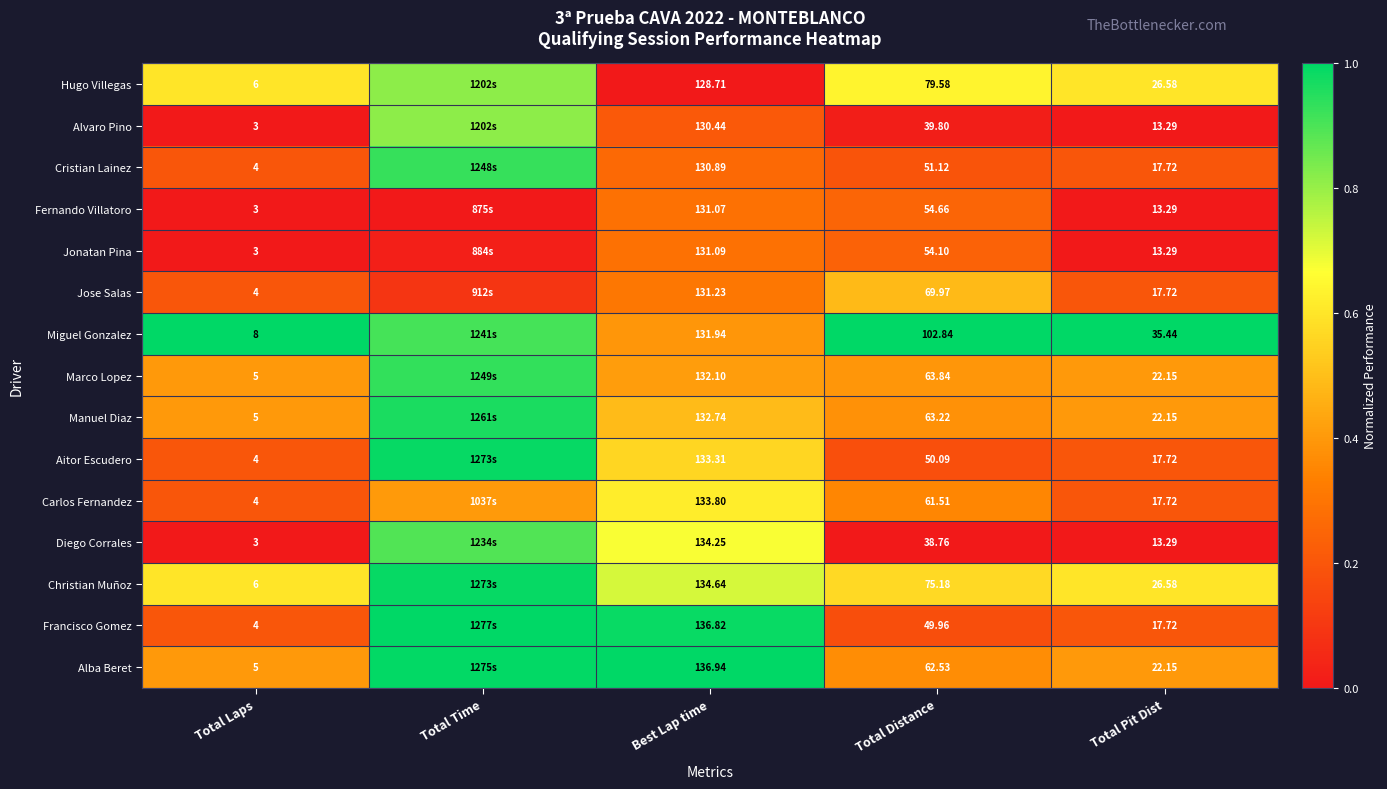

Is the value of Christian Muñoz at Total Pit Dist greater than the value of Miguel Gonzalez at Total Distance?

No